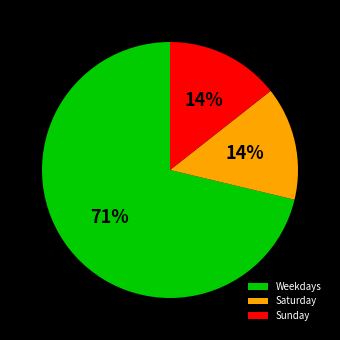

How many slices are in this pie chart?

3